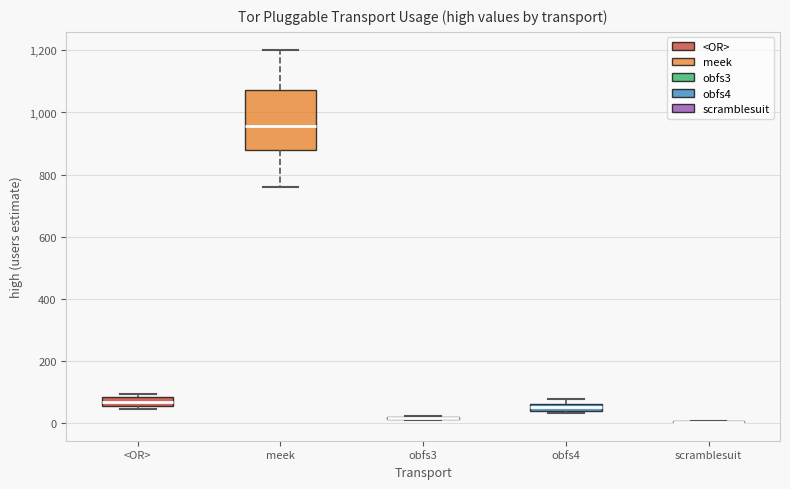

Comparing the boxes themselves (not the whiskers), which one is the tallest?

meek